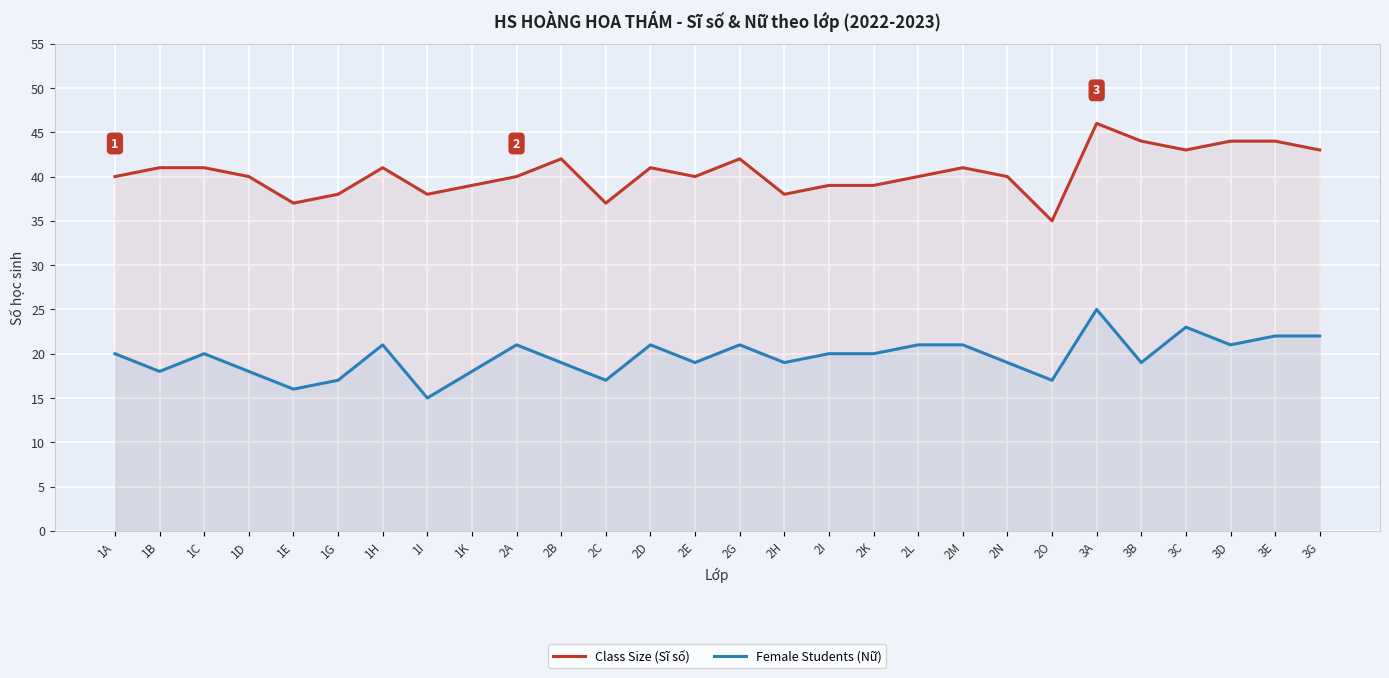

How many data points in Female Students (Nữ) are above 20?

11